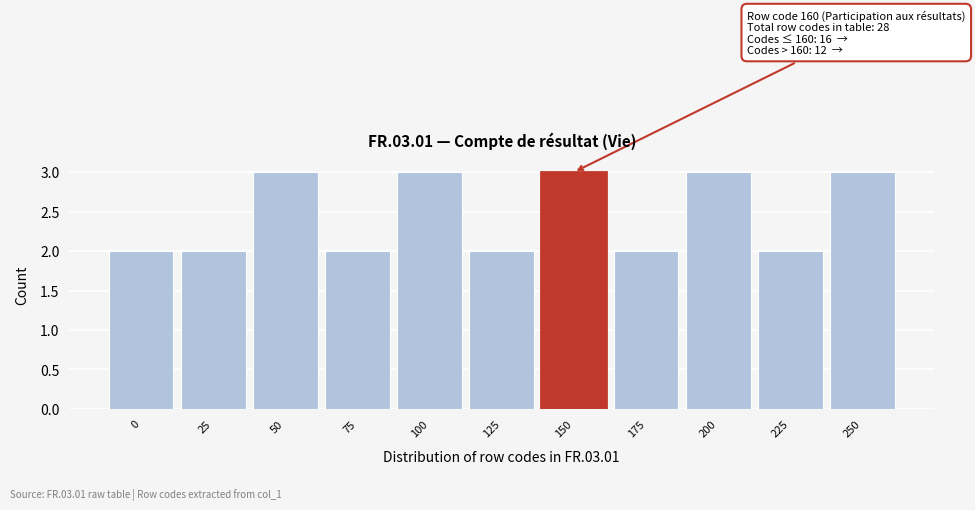

Reading left to right, list all the values displayed in this chart.

2	2	3	2	3	2	3	2	3	2	3